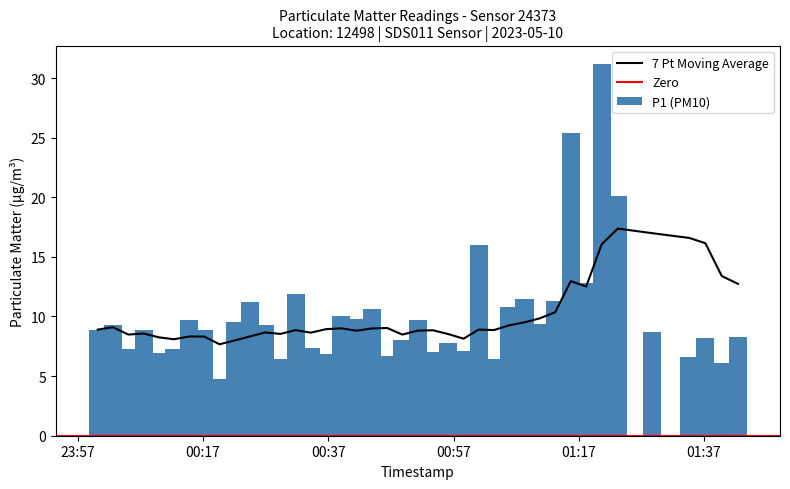

What is the difference between the maximum and minimum values in the P1 (PM10) series?

26.4